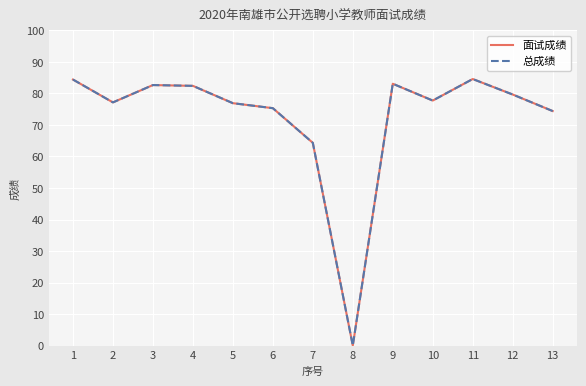

At which category does 面试成绩 reach its first local peak?

3